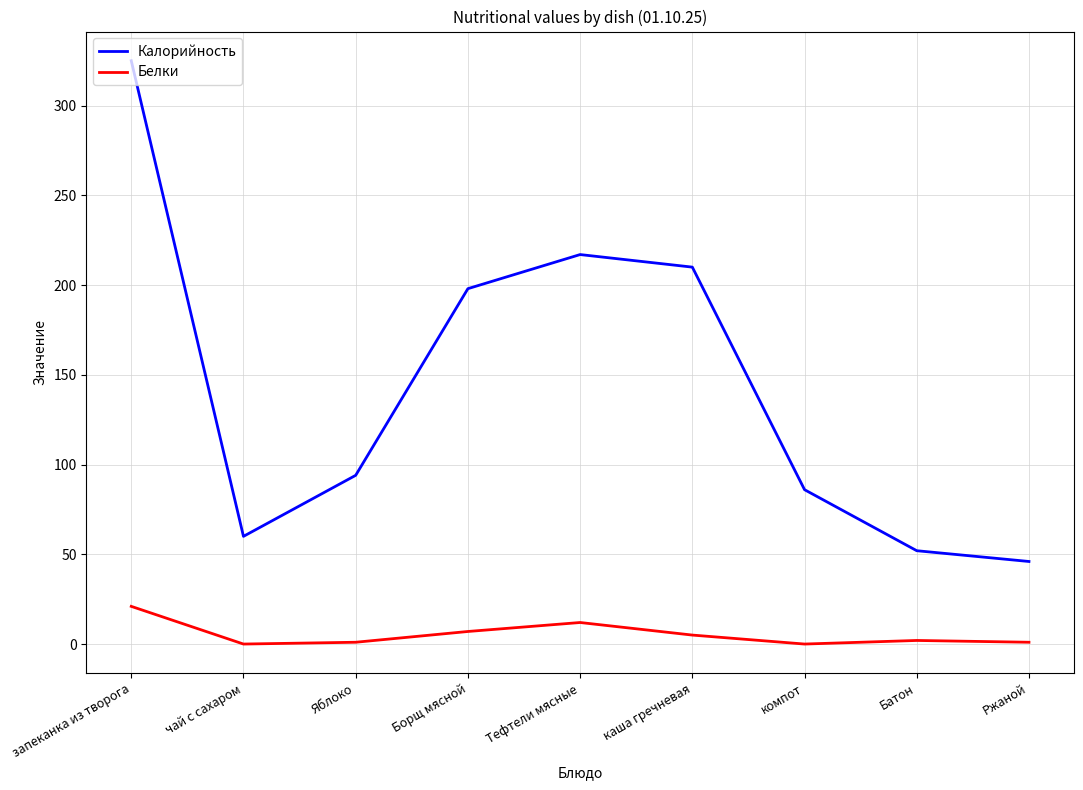

What is the maximum value for Белки?

21